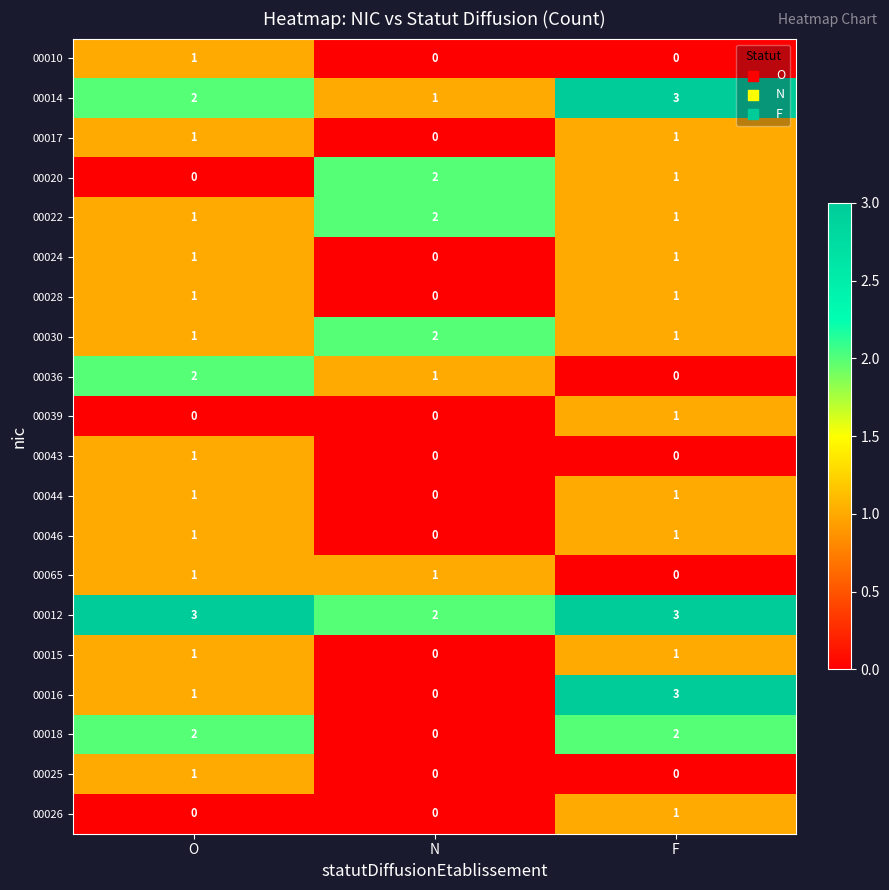

True or false: 00020 has a value of -1 at O.

False